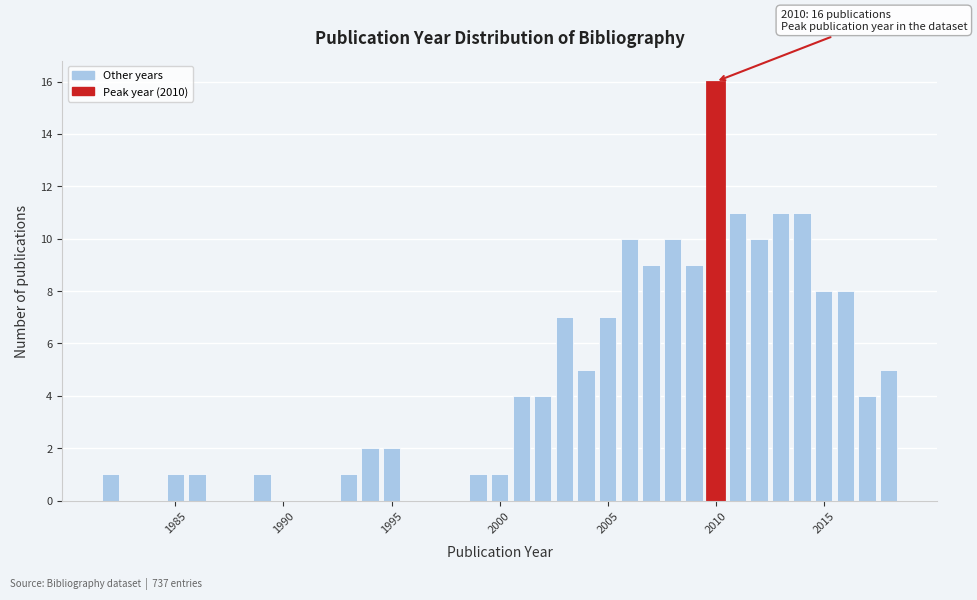

Around what value on the x-axis is the tallest bar? Give the approximate position of its centre, as read against the axis.

2010.0